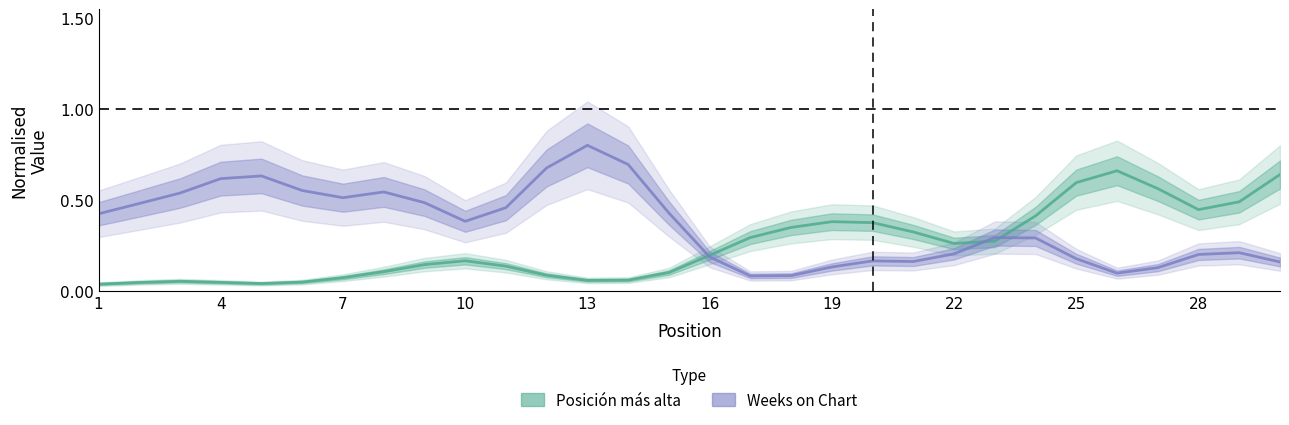

Which series has the largest range (max minus min)?

Weeks on Chart